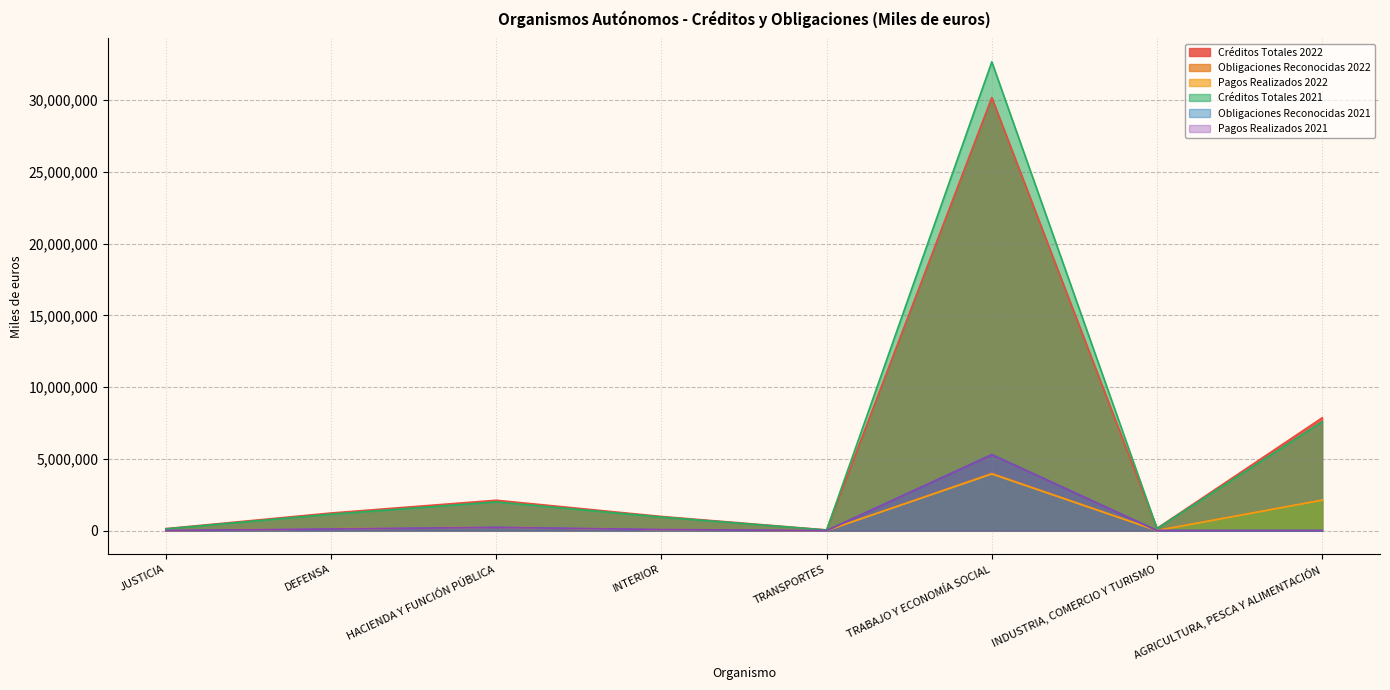

Reading left to right, extract all data points from this chart.

Créditos Totales 2022: 141277	1230945	2121374	989636	50230	30189941	160406	7868519
Obligaciones Reconocidas 2022: 13028	126062	243879	80419	4075	3988486	12554	2126629
Pagos Realizados 2022: 12165	124758	240925	78777	3612	3947355	8757	2126511
Créditos Totales 2021: 124424	1150341	2005748	948073	45206	32679660	148715	7596026
Obligaciones Reconocidas 2021: 12797	118527	244381	81492	3619	5311252	12243	10366
Pagos Realizados 2021: 12744	117888	227071	79059	3531	5287912	10185	10130